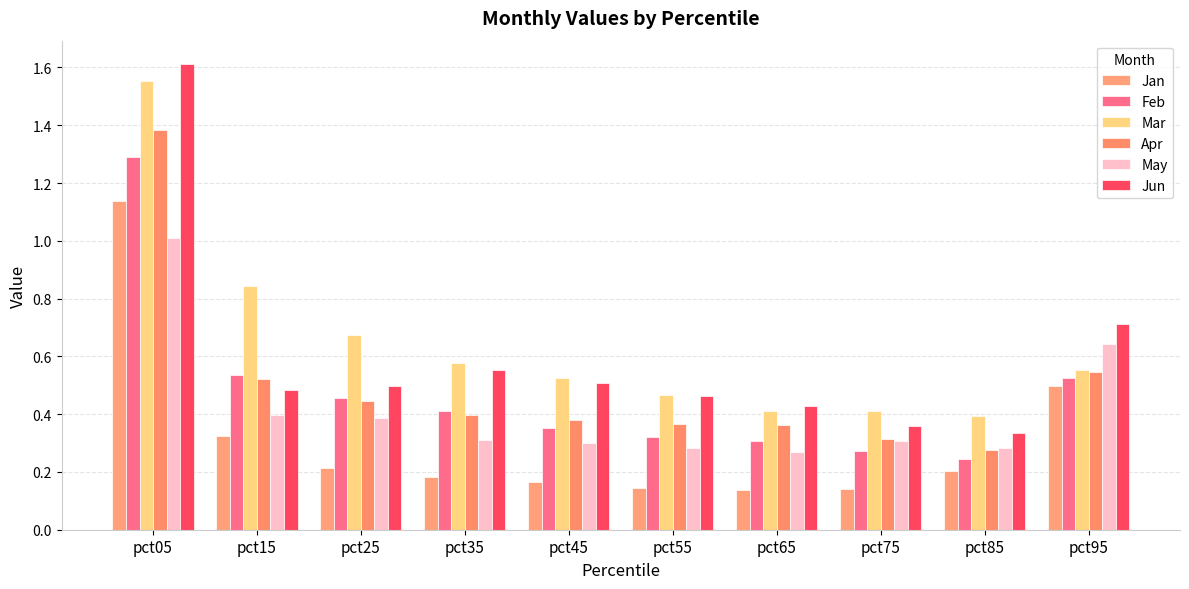

What is the sum of the Jun values at pct65 and pct15?

0.9